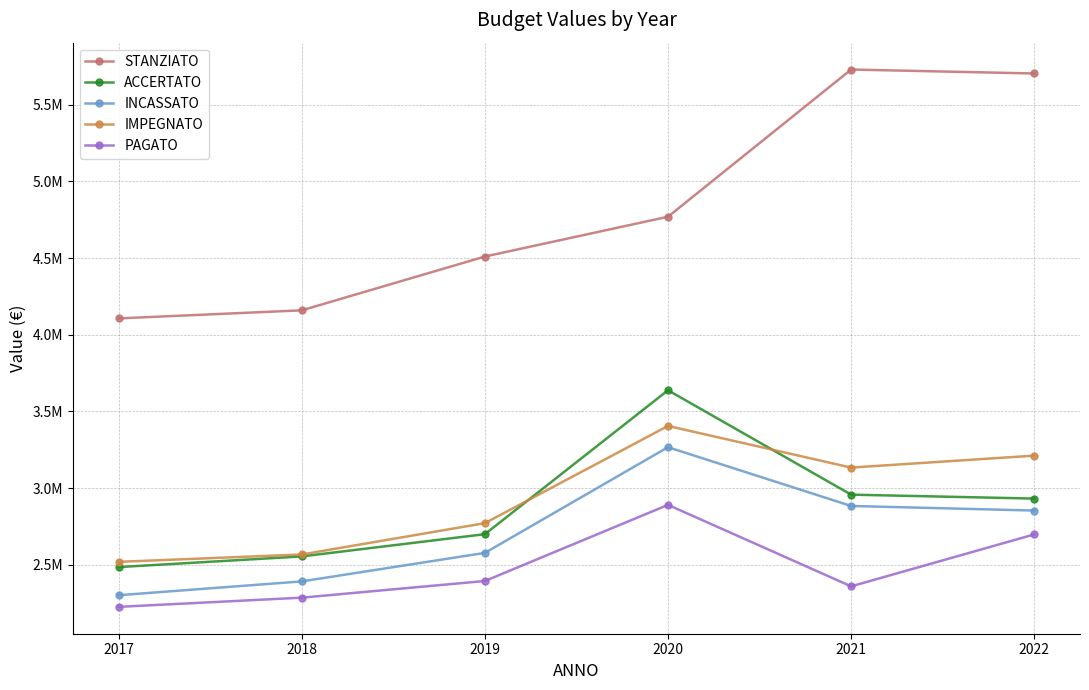

True or false: PAGATO and STANZIATO cross at least once.

False